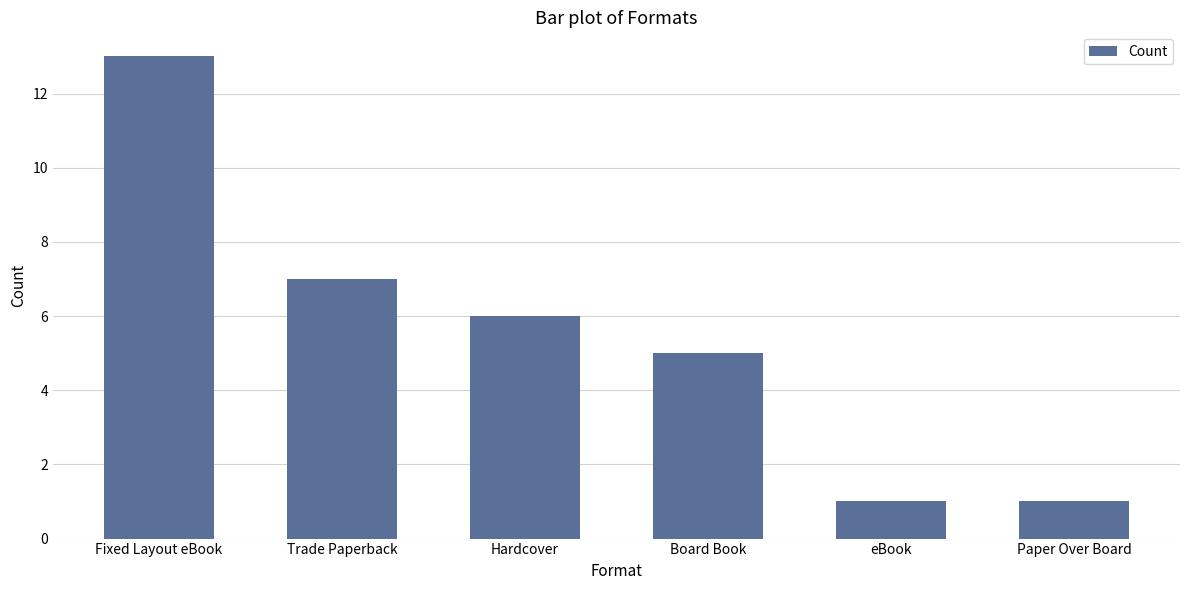

The chart shows a value of 0 at Paper Over Board. True or false?

False